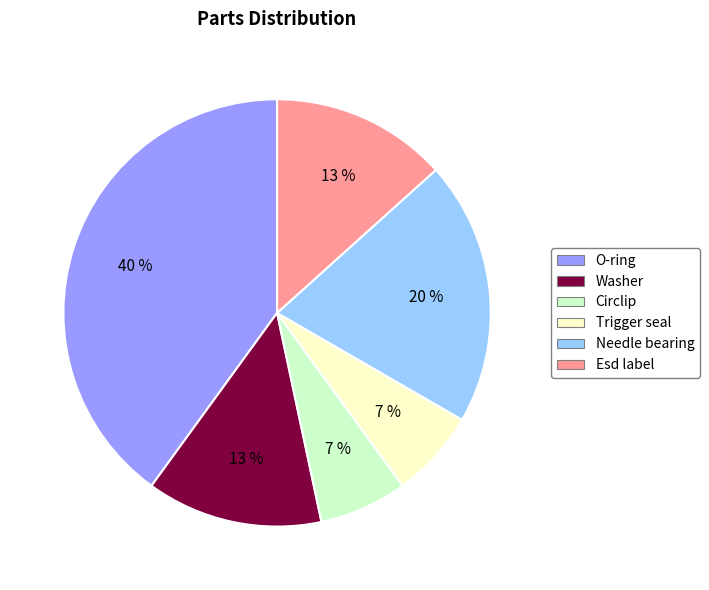

Which slice is the largest?

O-ring